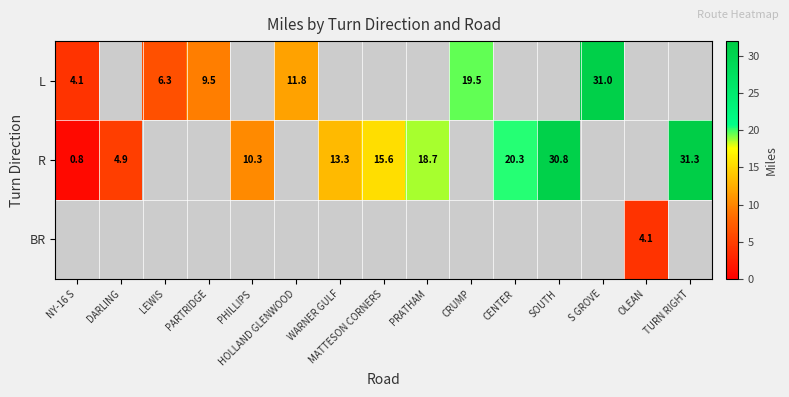

What is the sum of the L values at NY-16 S and CRUMP?

23.6